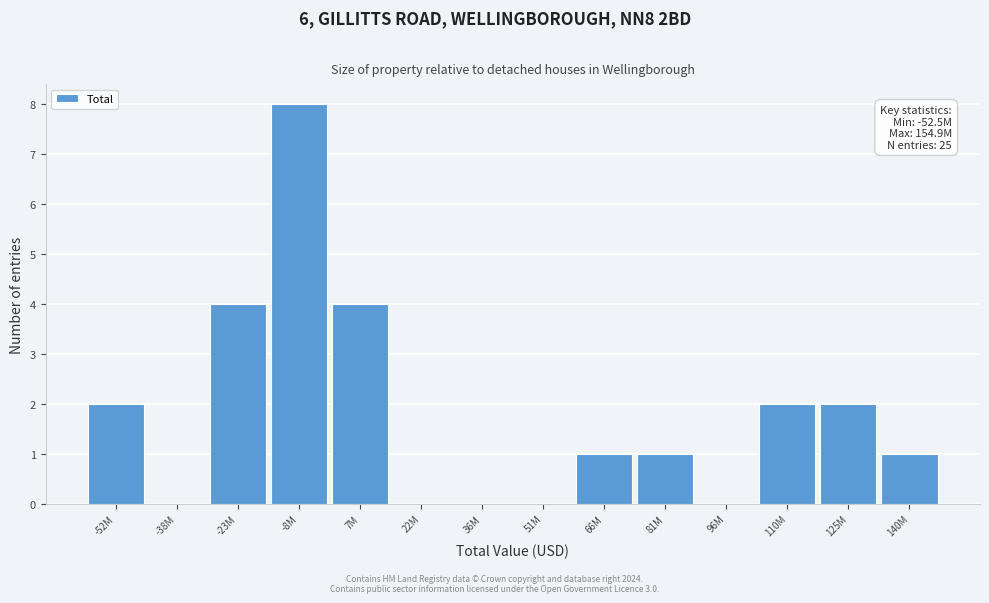

Reading left to right, extract all data points from this chart.

-52M=2	-38M=0	-23M=4	-8M=8	7M=4	22M=0	36M=0	51M=0	66M=1	81M=1	96M=0	110M=2	125M=2	140M=1